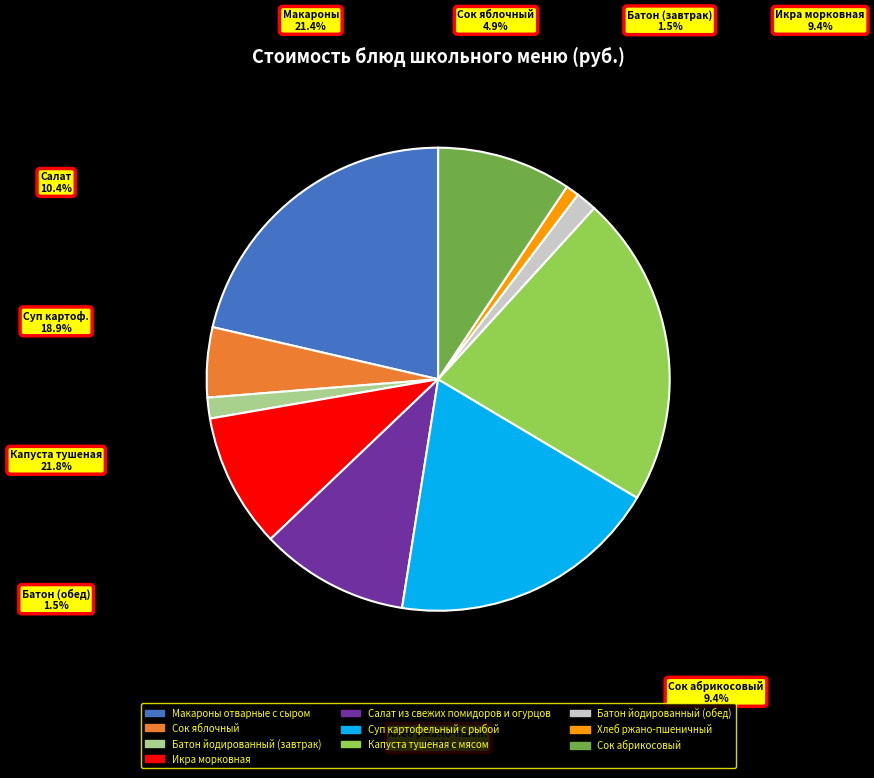

Count the number of slices in the pie.

10